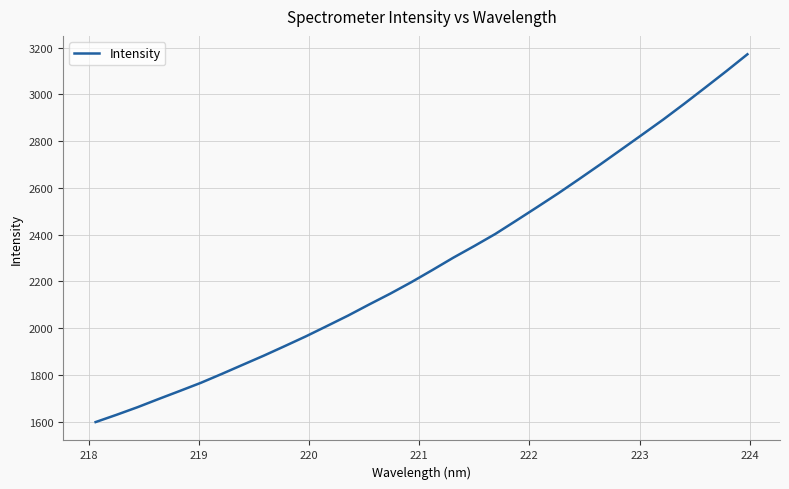

Reading left to right, extract all data points from this chart.

1598.3	1629.5	1662.1	1697.1	1731.4	1766.1	1804.4	1843.6	1882.7	1923.6	1965.2	2009.3	2053.8	2101.2	2147.4	2196.3	2248.2	2301.2	2351.2	2402.8	2460.1	2518.1	2576.8	2638.2	2700.5	2764.3	2828.2	2892.6	2960.1	3029.4	3099.3	3171.3